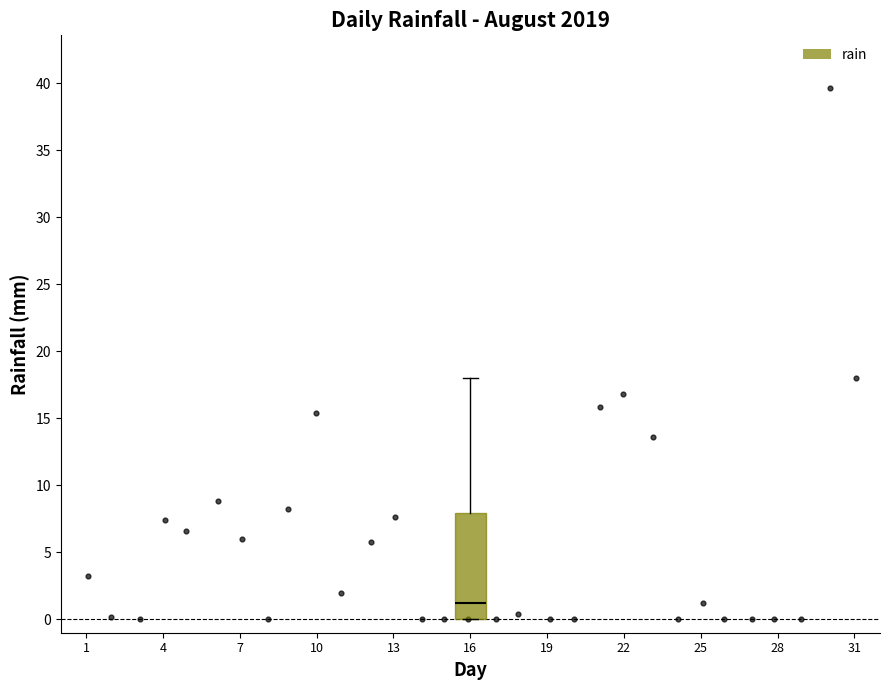

Read this box plot against the y-axis: the position of the median line, the range covered by the box, and the ends of both whiskers. The values are not printed on the chart, so give them approximately, as read against the axis.

median 1, box 0 to 8, whiskers 0 to 18